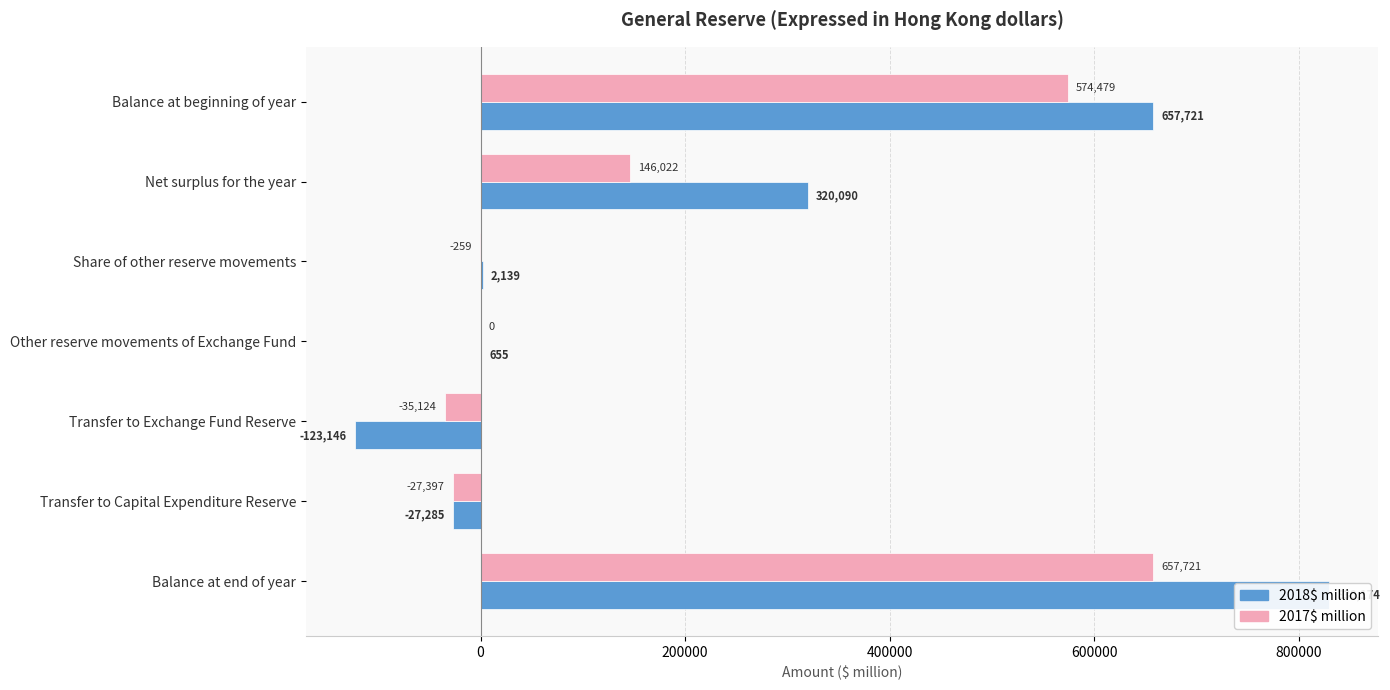

How many groups of bars are there?

7